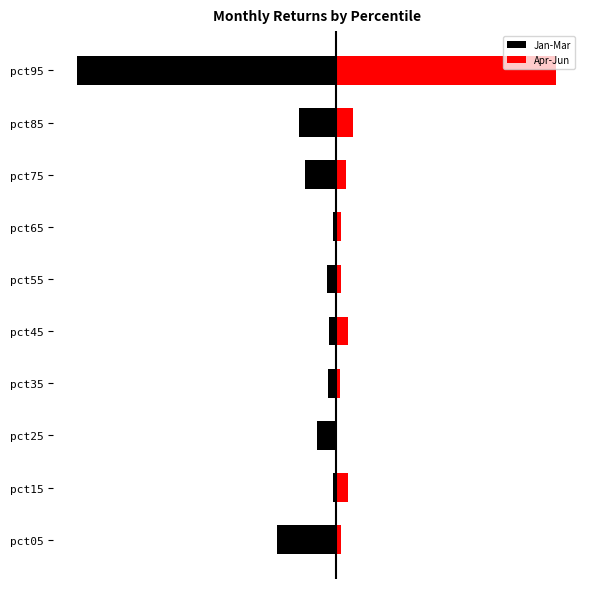

What value does the Jan-Mar series have at pct15?

-1.2